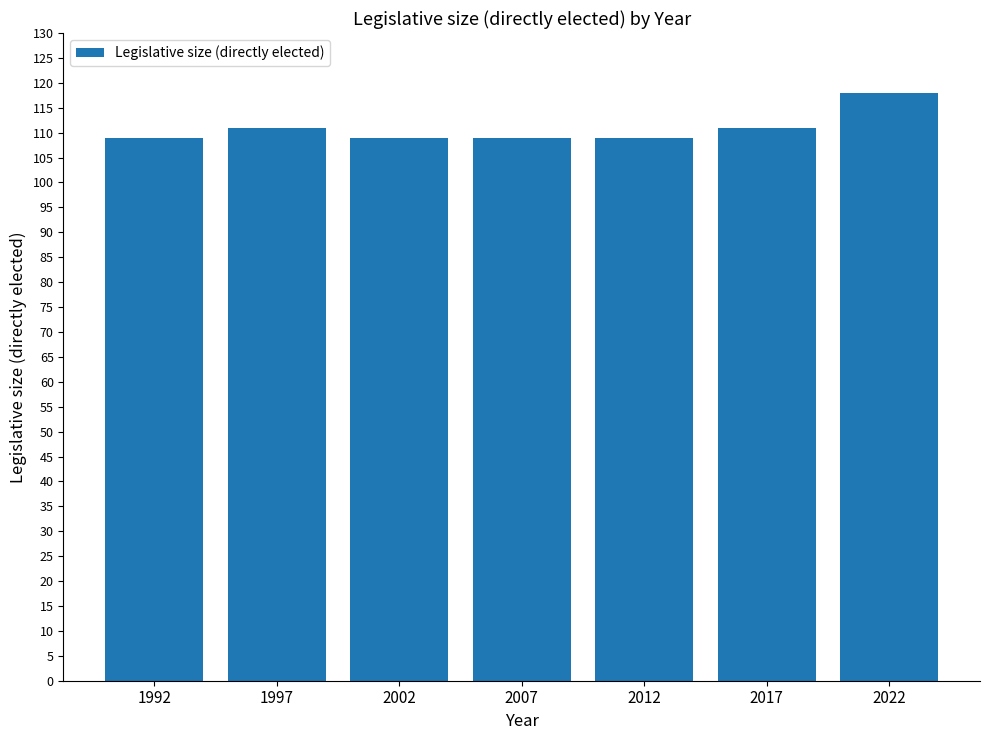

What is the value of the 5th bar from the left?

109